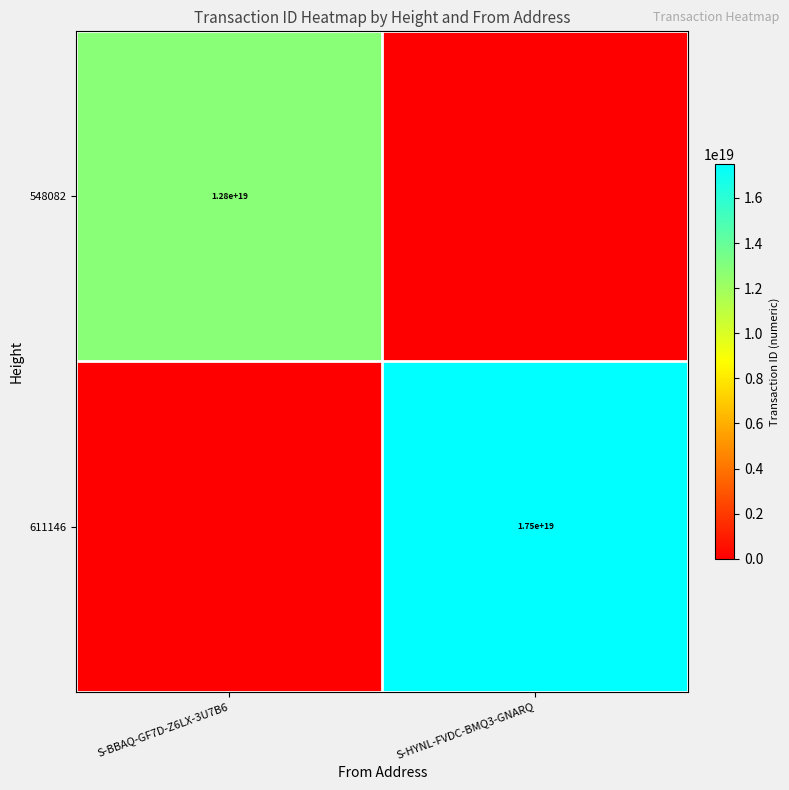

Is the value of 548082 at S-BBAQ-GF7D-Z6LX-3U7B6 greater than the value of 611146 at S-HYNL-FVDC-BMQ3-GNARQ?

No